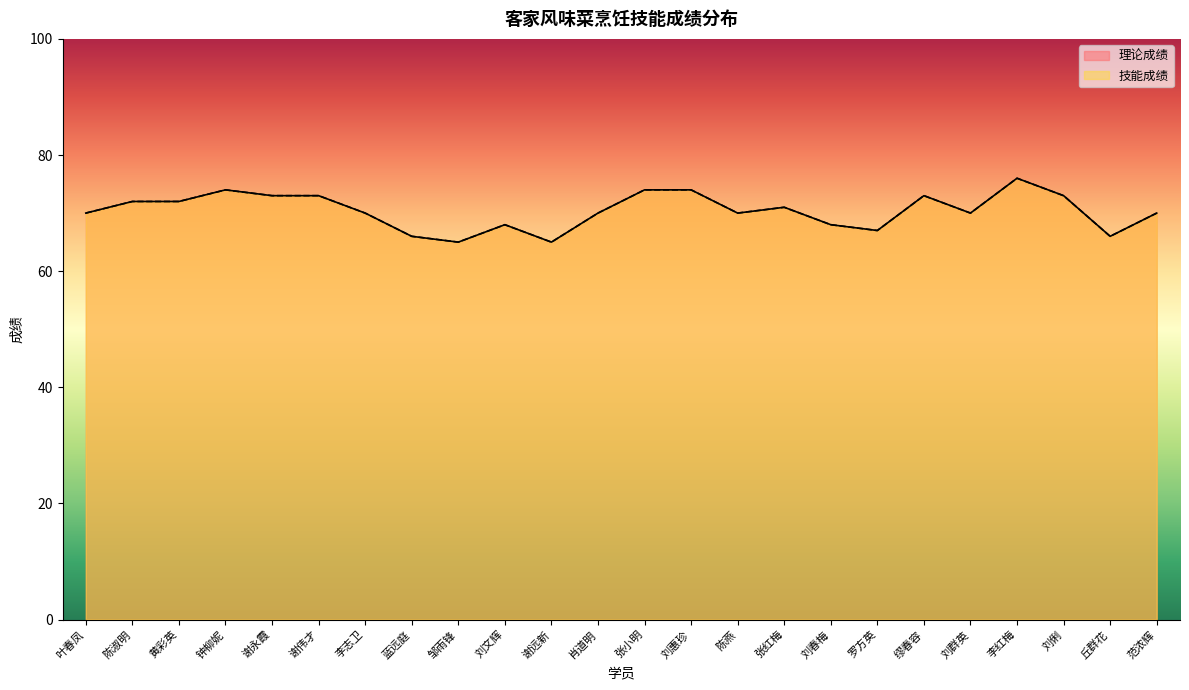

Is it true that 技能成绩 equals 104 at 谢永霞?

False